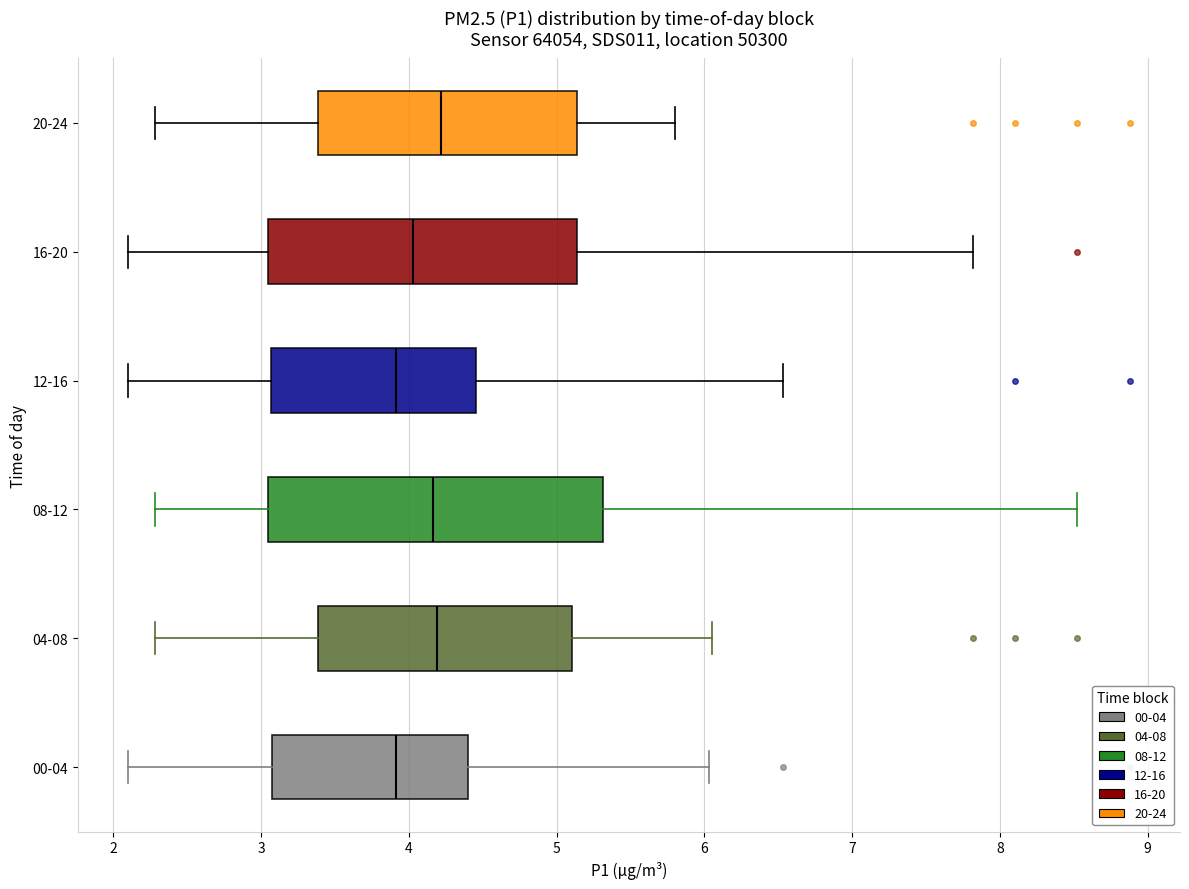

Comparing the boxes themselves (not the whiskers), which one is the widest?

08-12